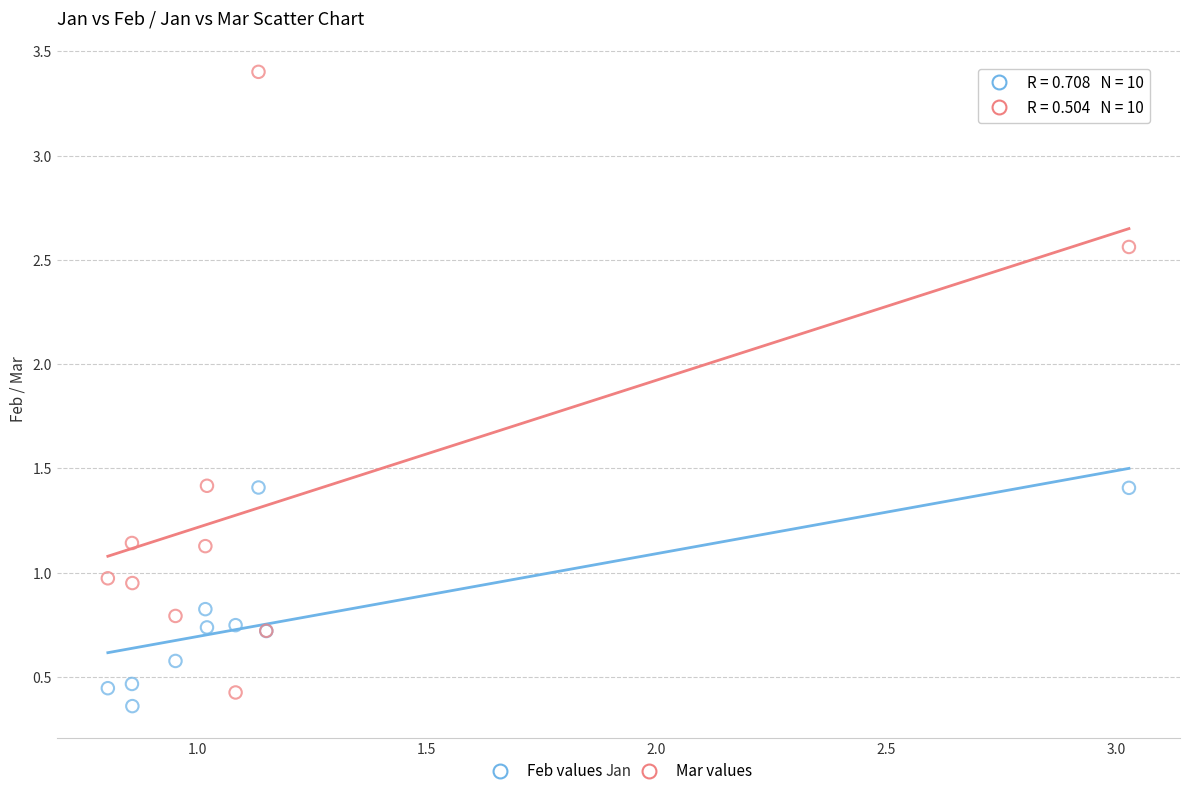

Which series has the largest Y range (max minus min)?

Mar values